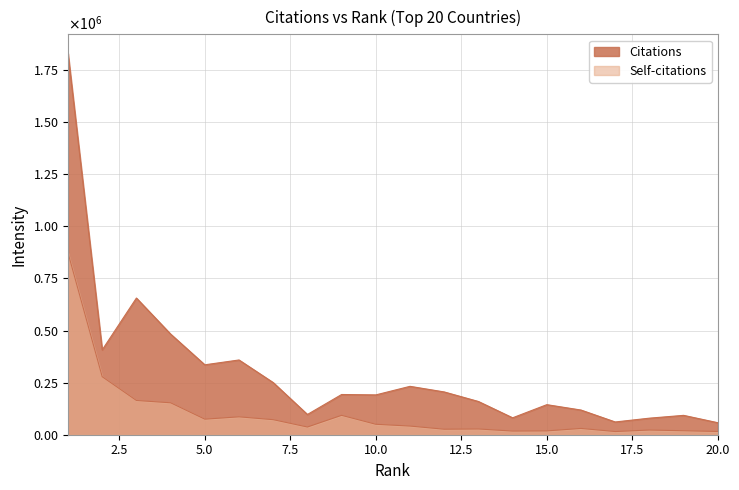

True or false: Self-citations and Citations cross at least once.

False